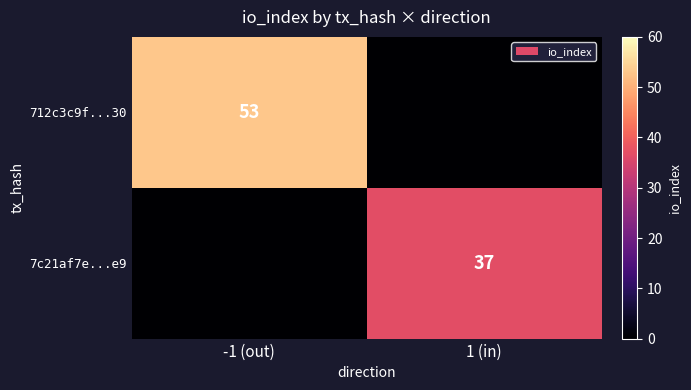

How many series are shown in this chart?

2